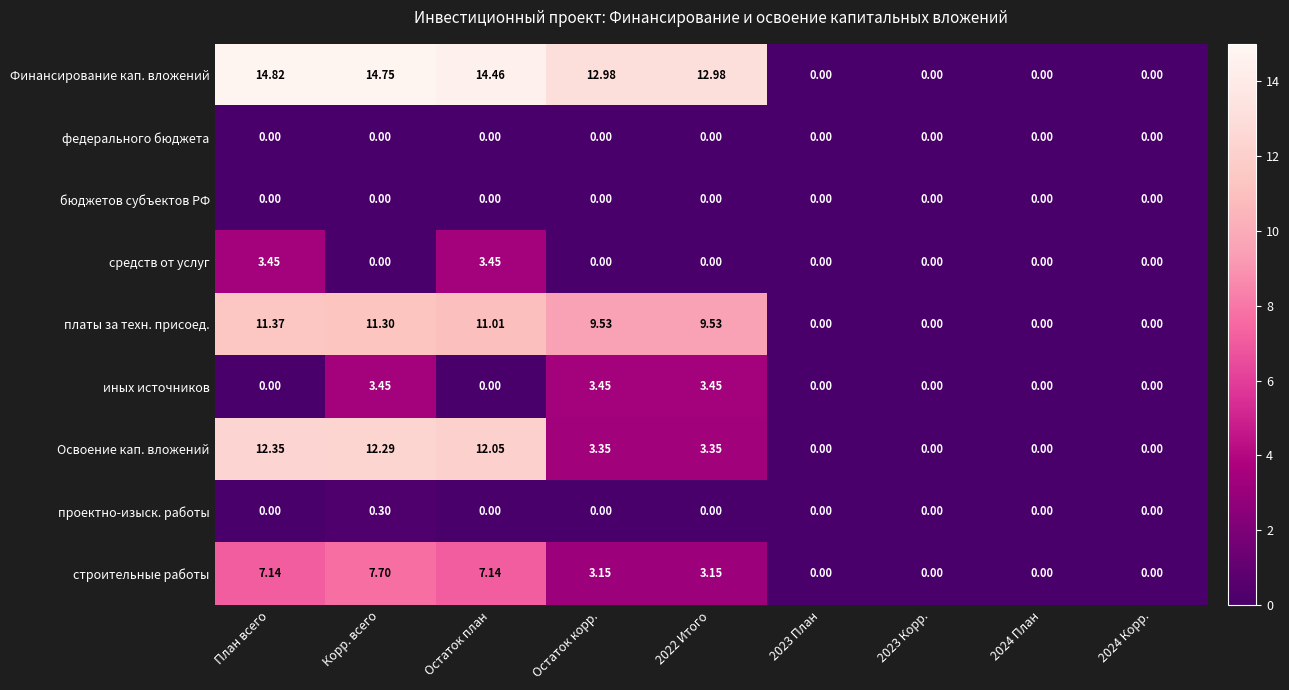

Which series has the largest range (max minus min)?

Финансирование кап. вложений